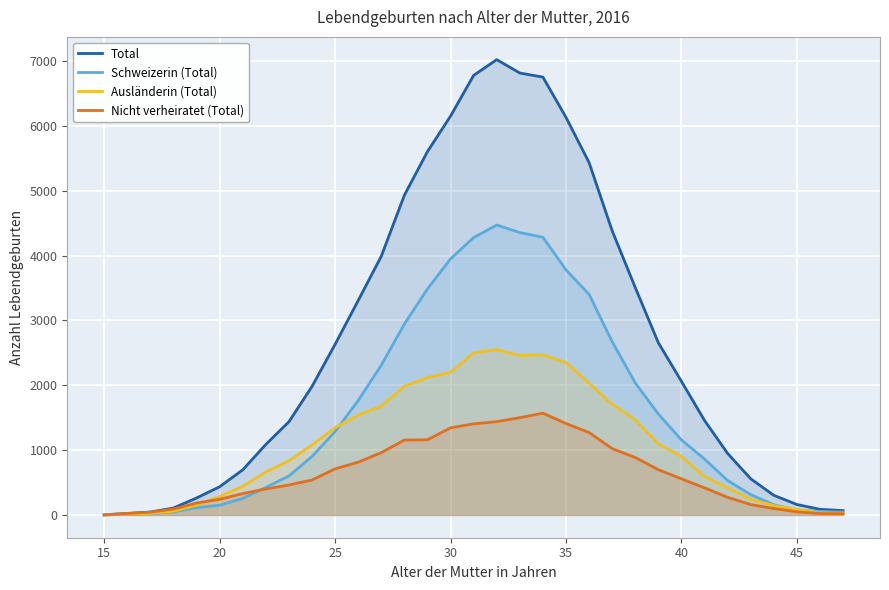

What is the minimum value for Nicht verheiratet (Total)?

2